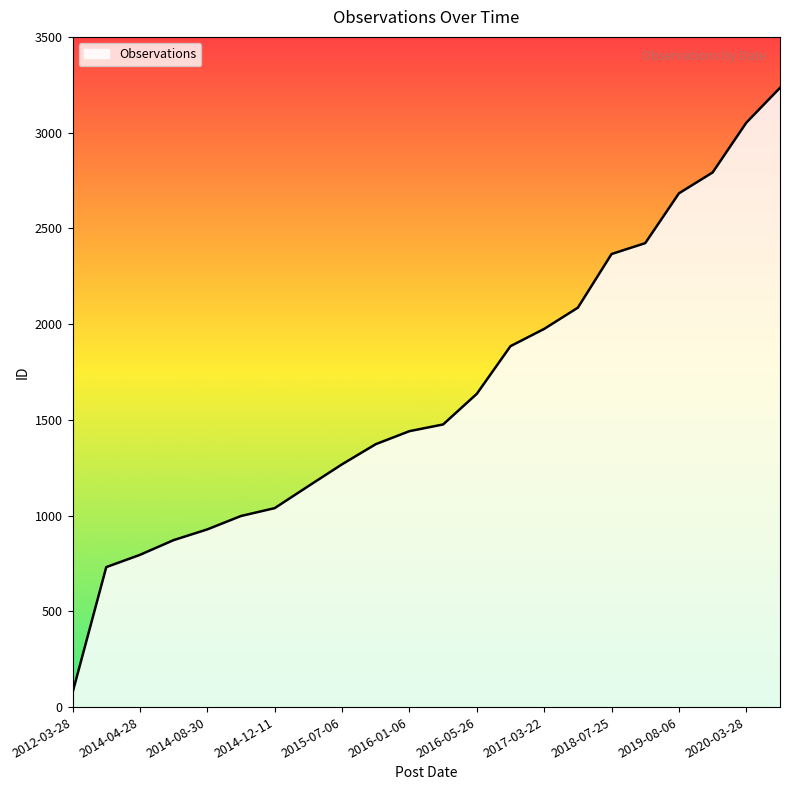

What is the greatest value displayed?

3234